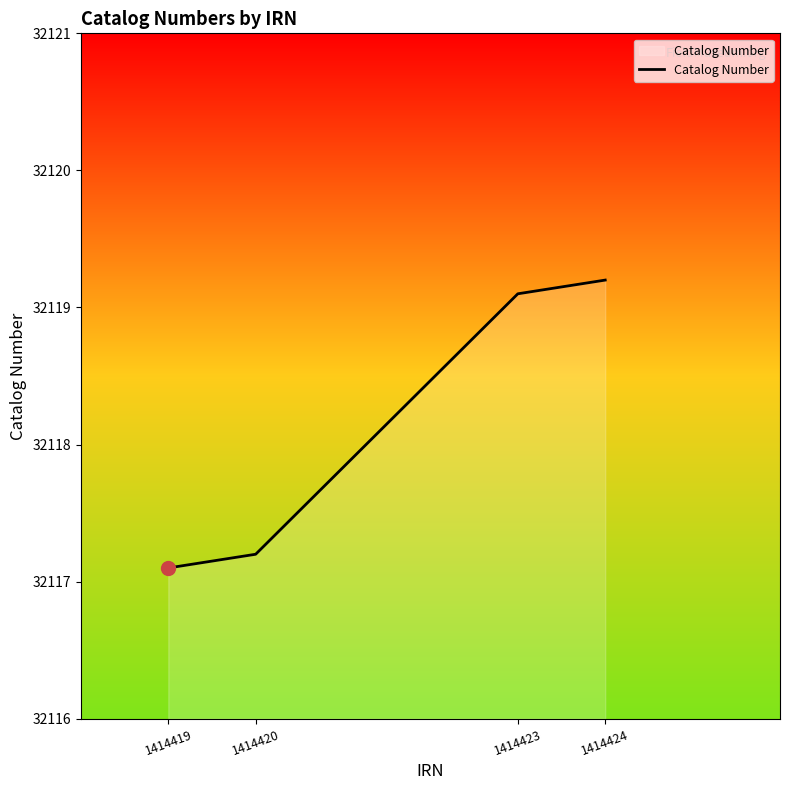

Is it true that the value at 1414420 is 16586.5?

False